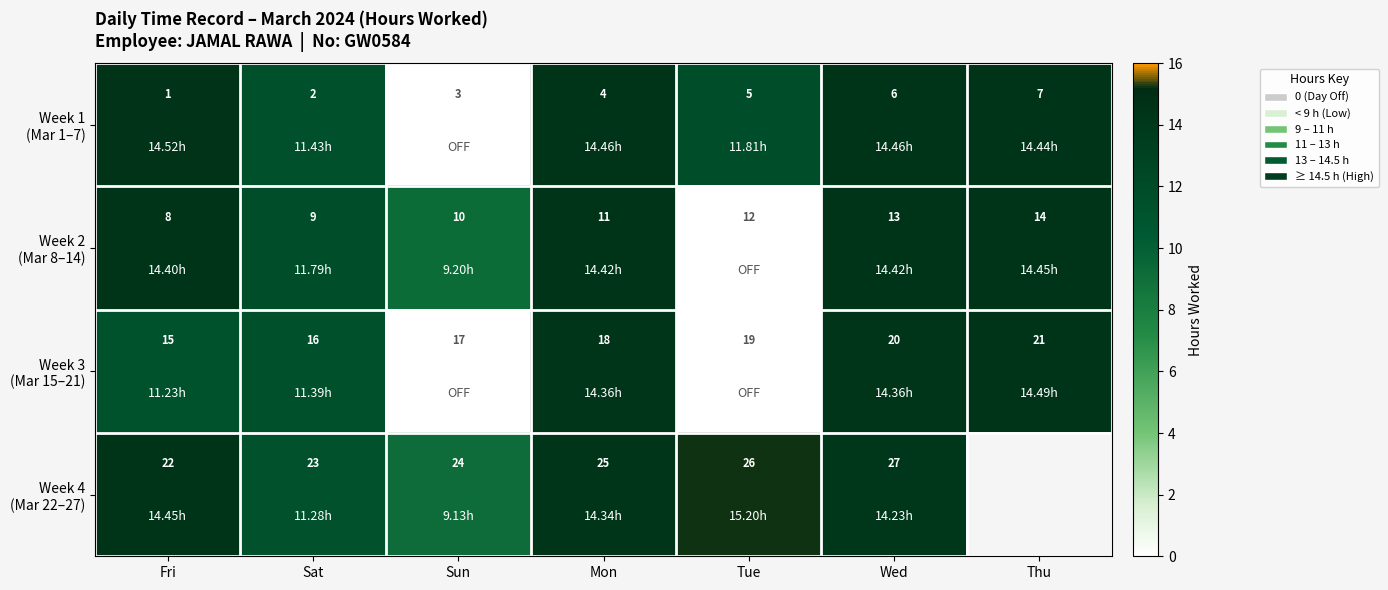

Rank the series at Mon from highest to lowest value.

Week 1 (Mar 1–7), Week 2 (Mar 8–14), Week 3 (Mar 15–21), Week 4 (Mar 22–27)